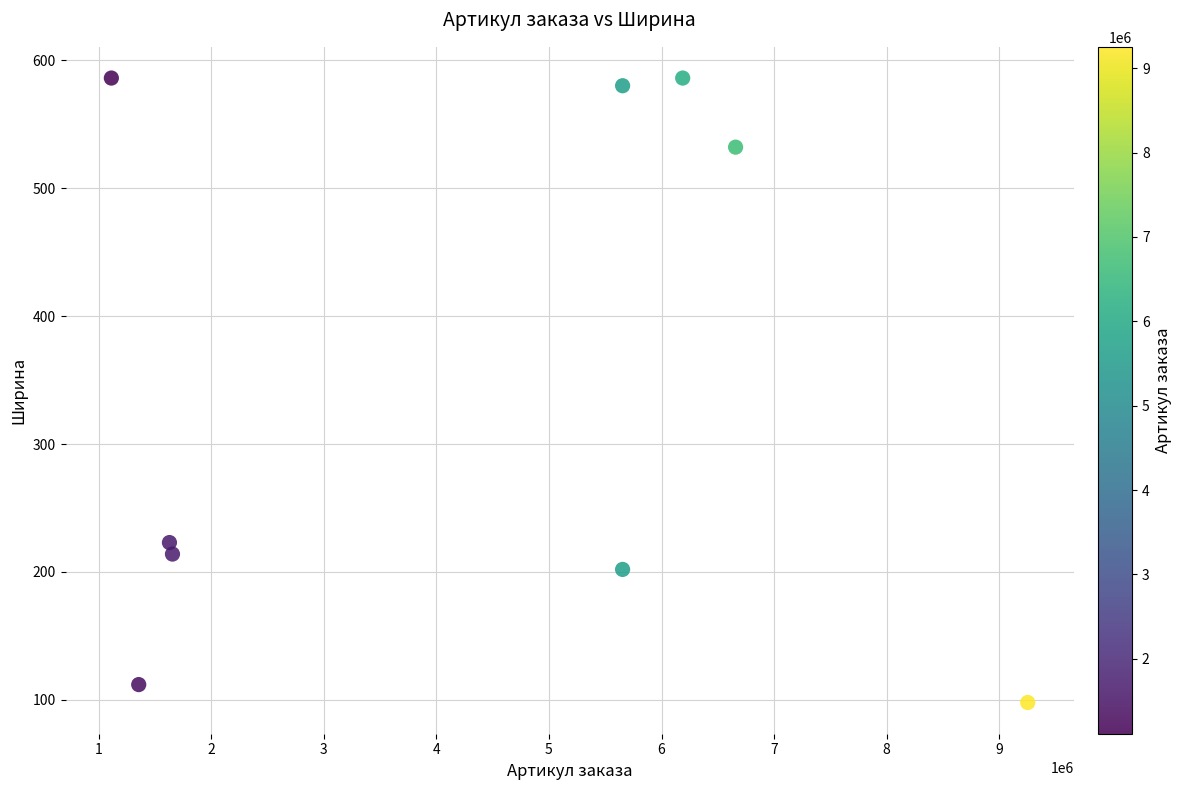

What Y value in the scatter plot is closest to 342?

223